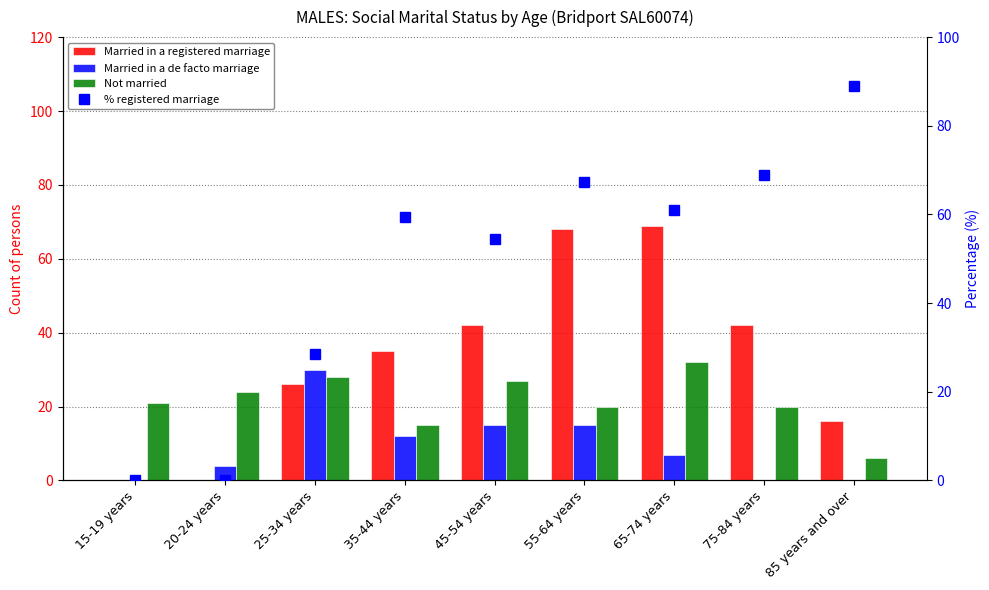

What is the approximate value of % registered marriage at 45-54 years?

54.5